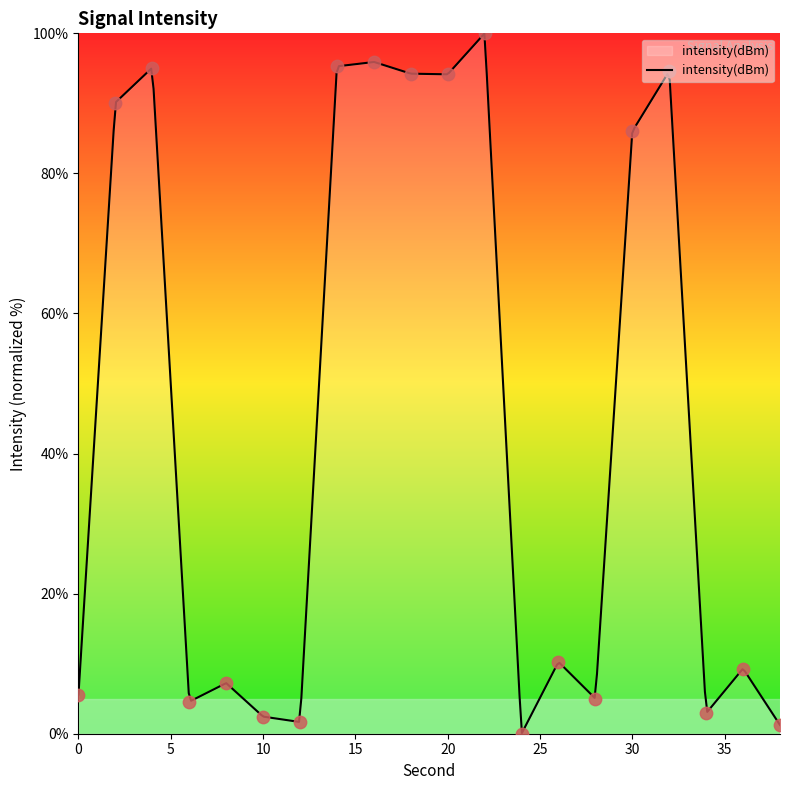

What is the ratio of the value at 8 to the value at 28?

1.4